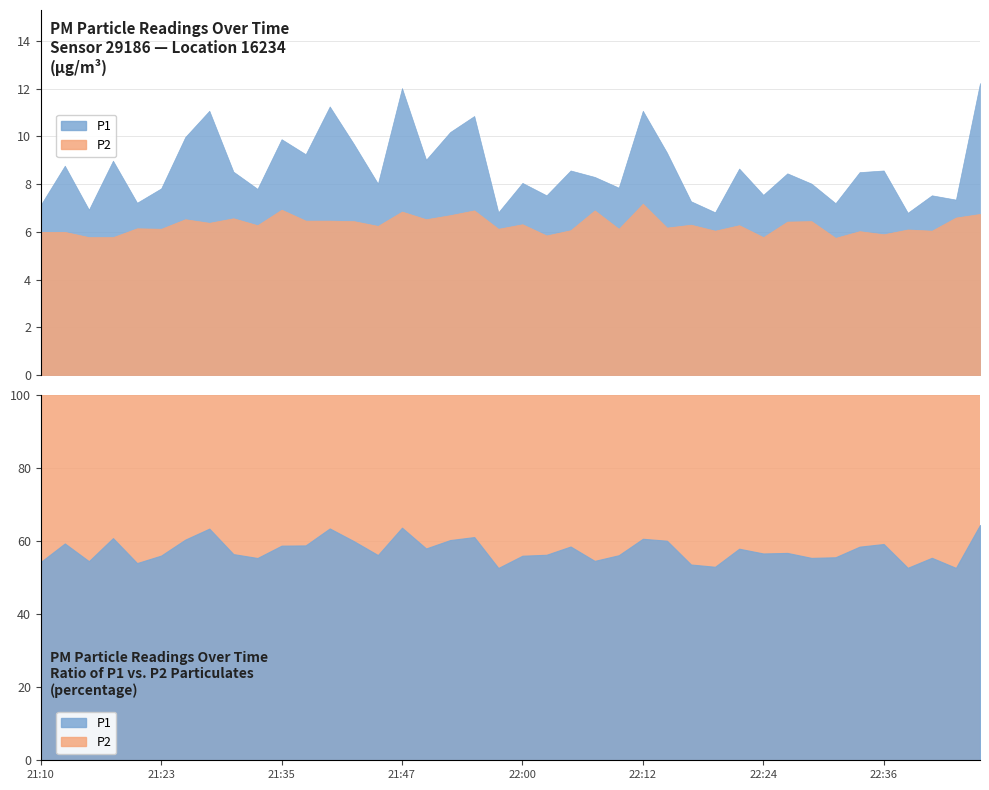

Where is the first local maximum for P1?

21:13